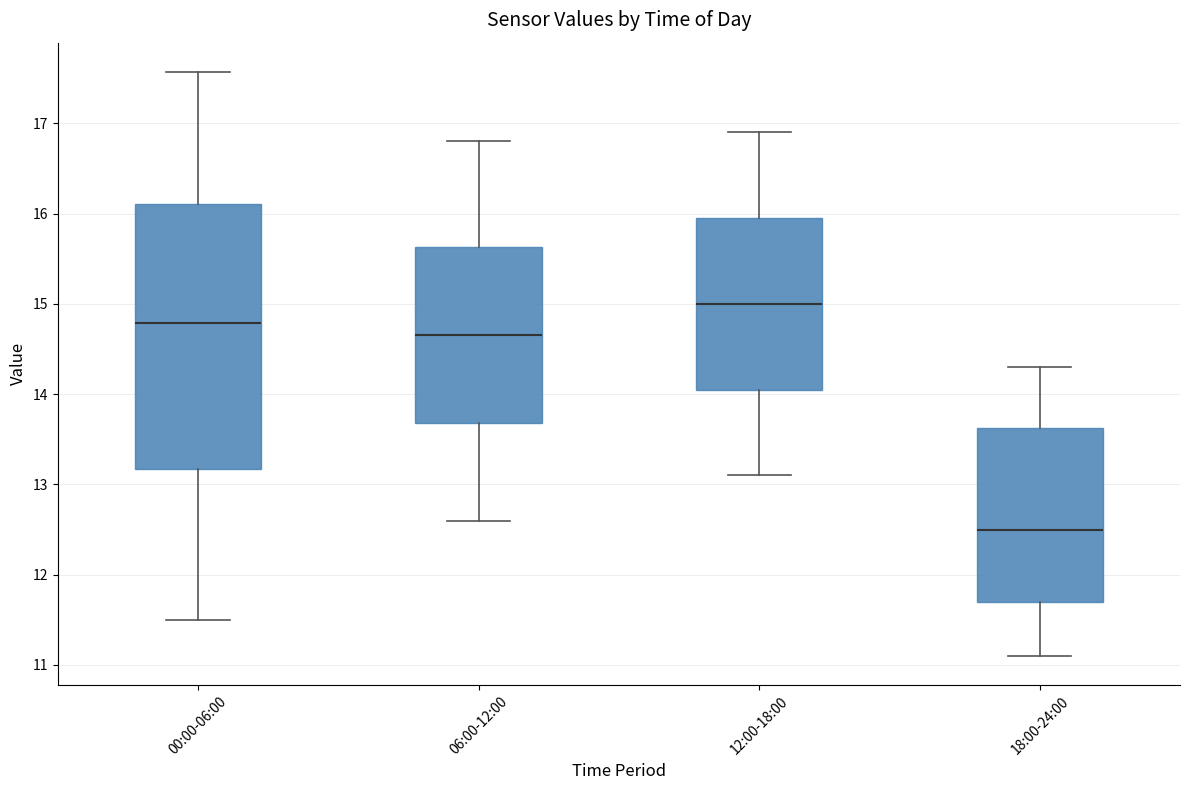

Which box's median line is the lowest?

18:00-24:00